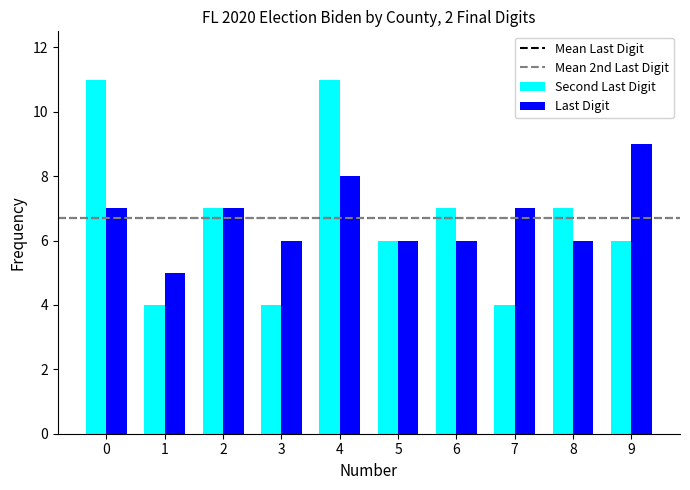

The value of Last Digit at 7 is 11. True or false?

False